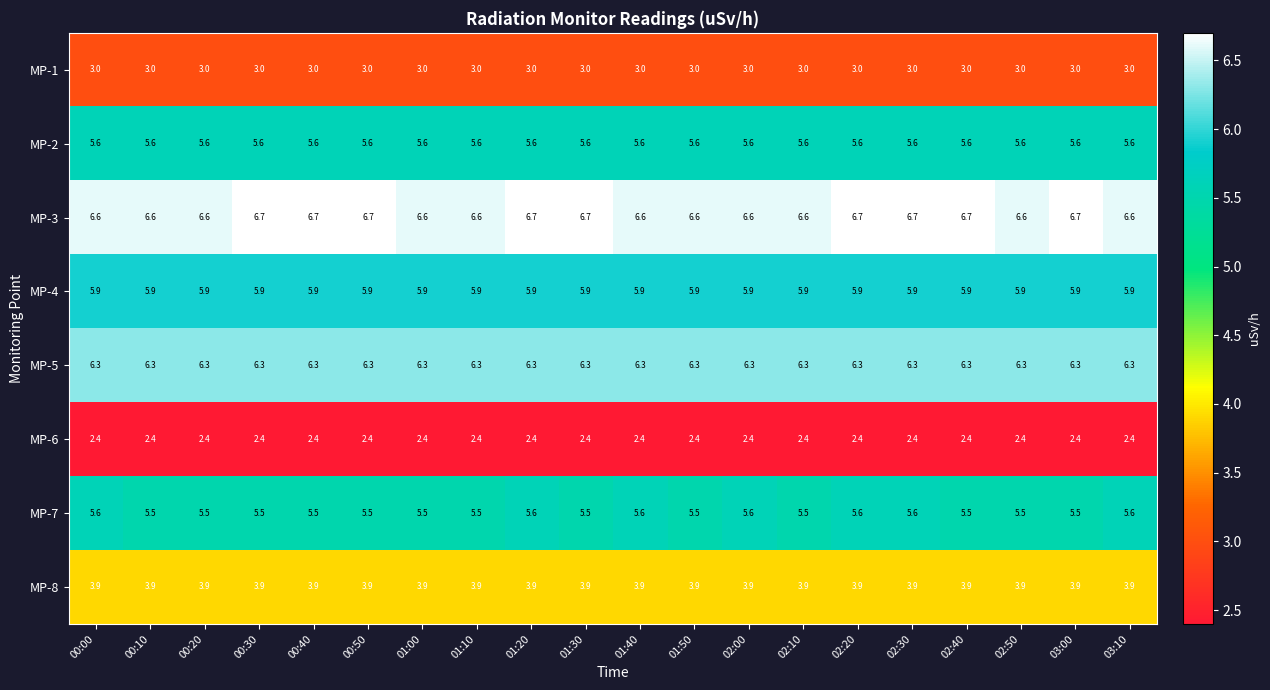

Is the value of MP-4 at 01:10 greater than the value of MP-8 at 02:30?

Yes